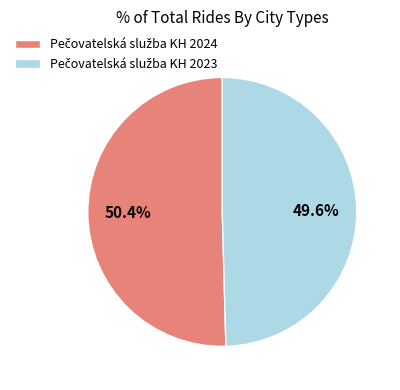

Does any single category account for the majority?

Yes